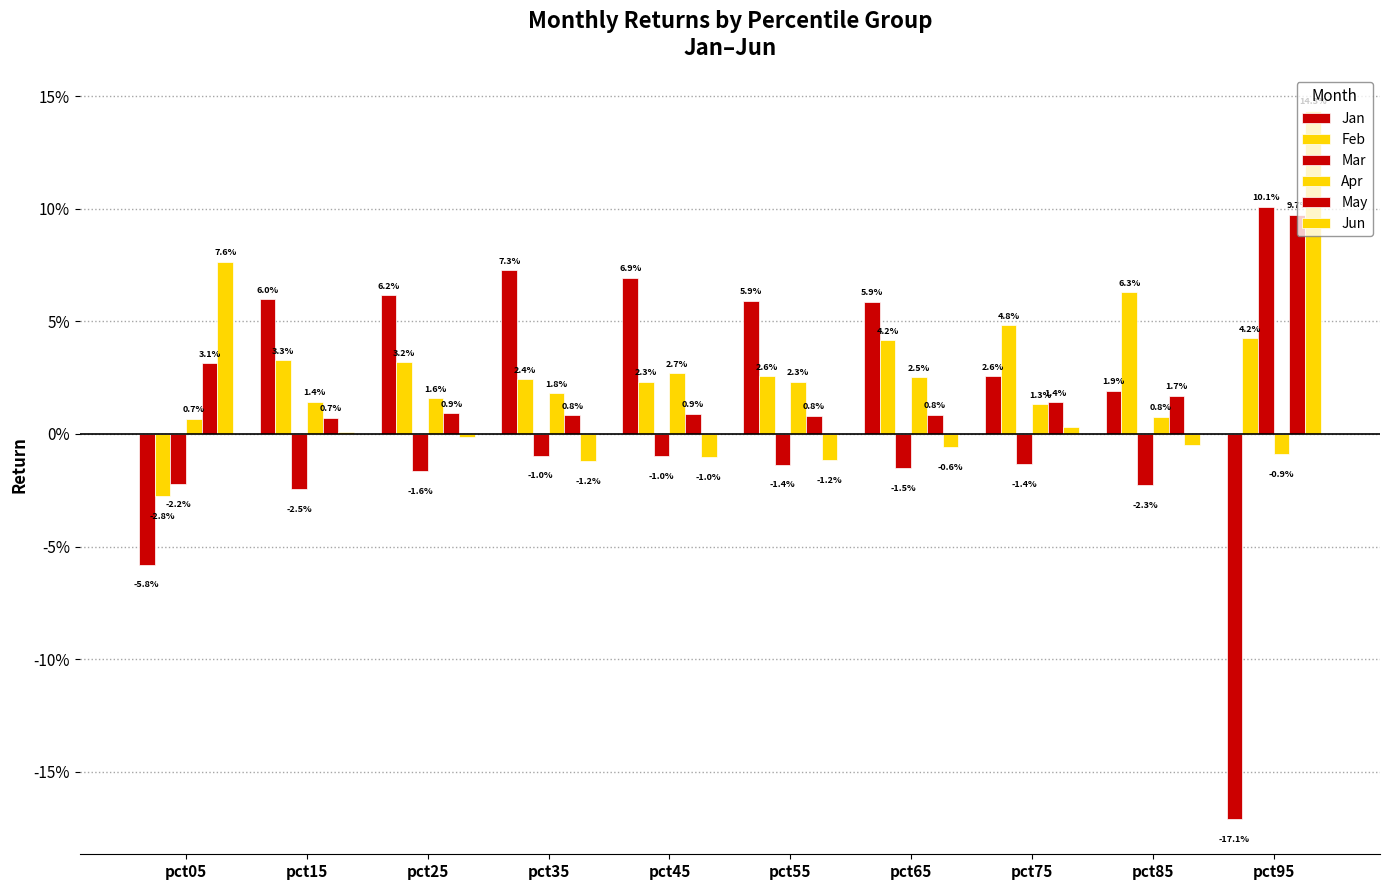

Is the value of Jun at pct35 greater than the value of Jan at pct05?

Yes